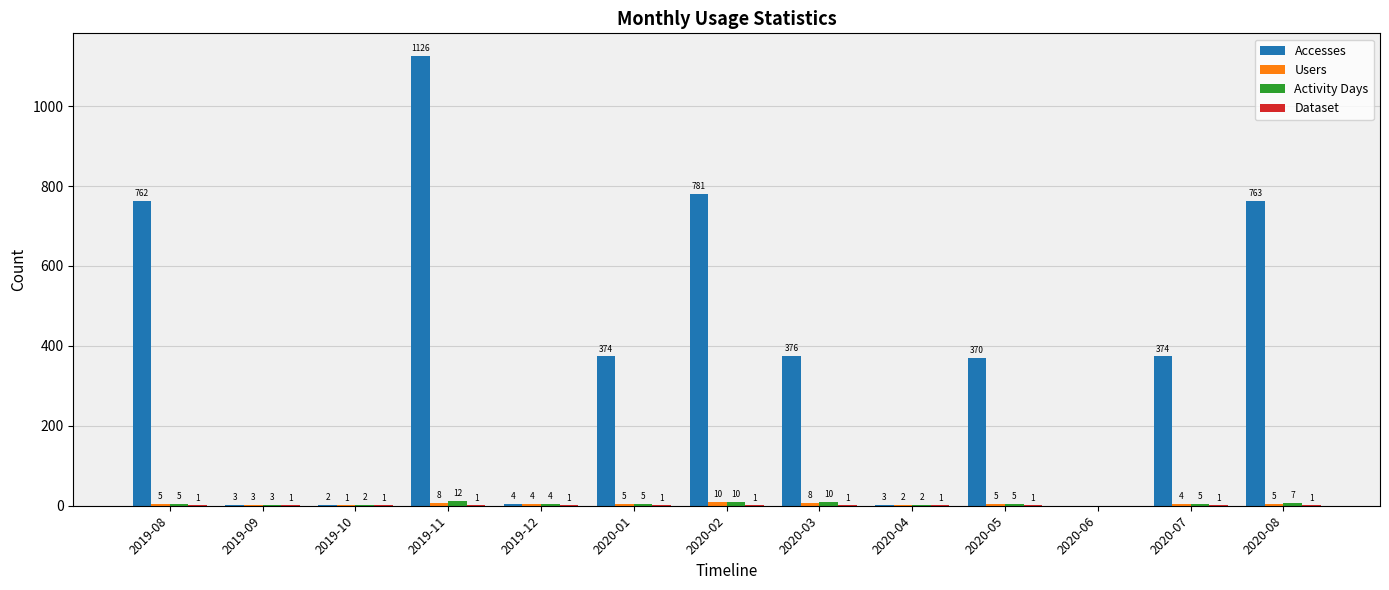

What is the approximate value of Activity Days at 2020-01?

5